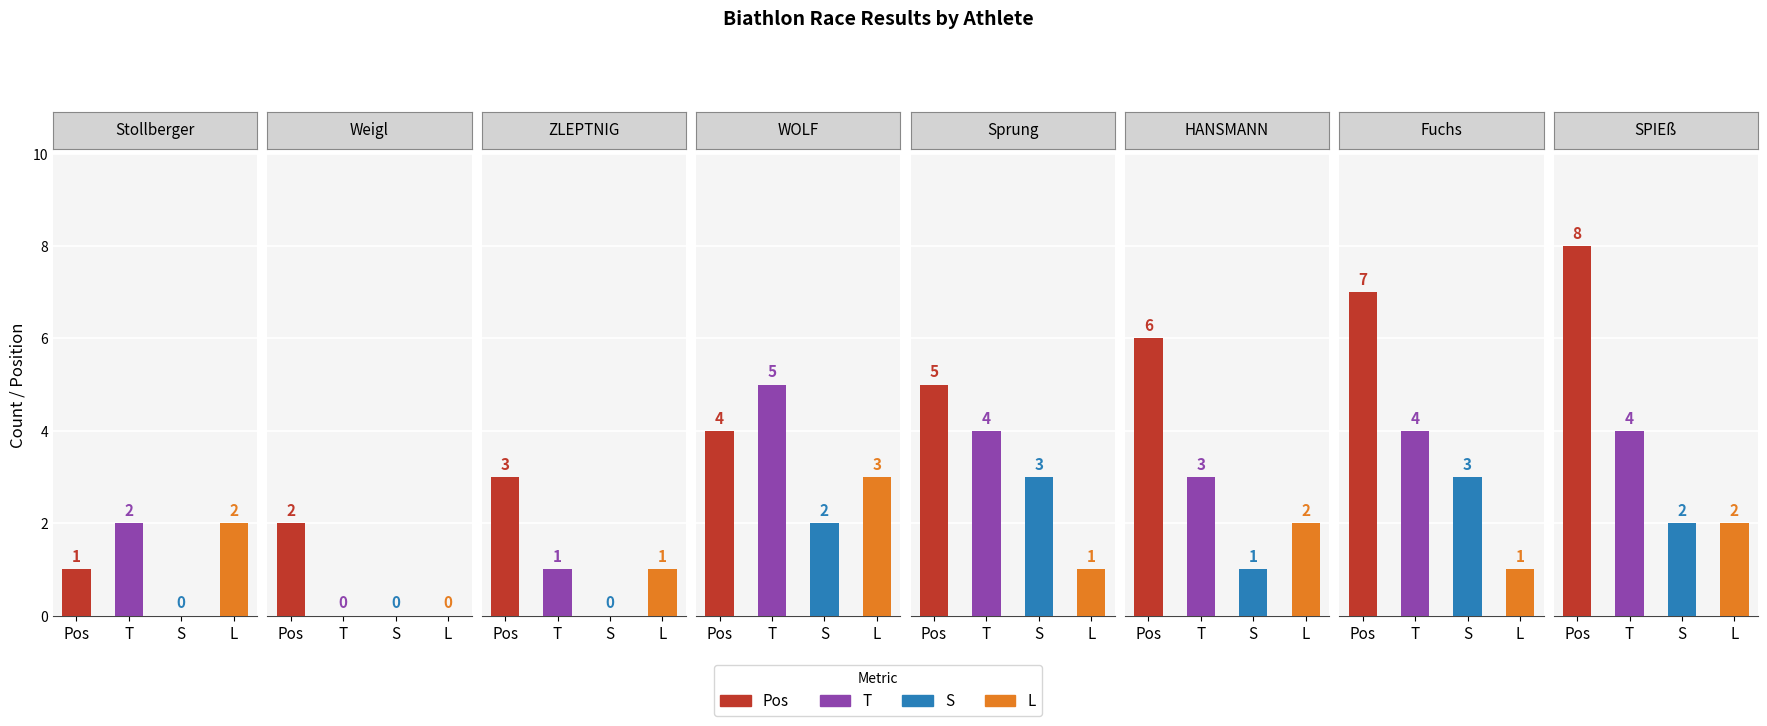

What position from the right is Weigl?

7